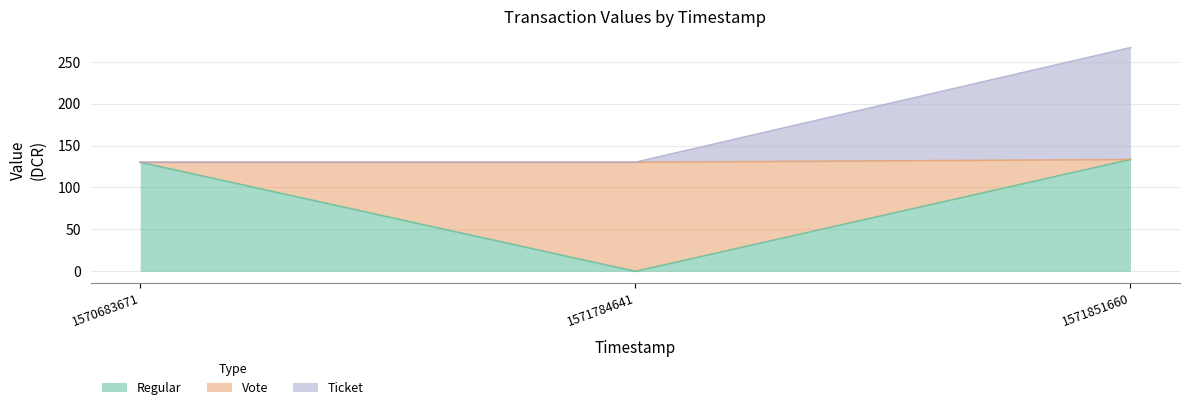

At how many categories does at least one series exceed 136?

1